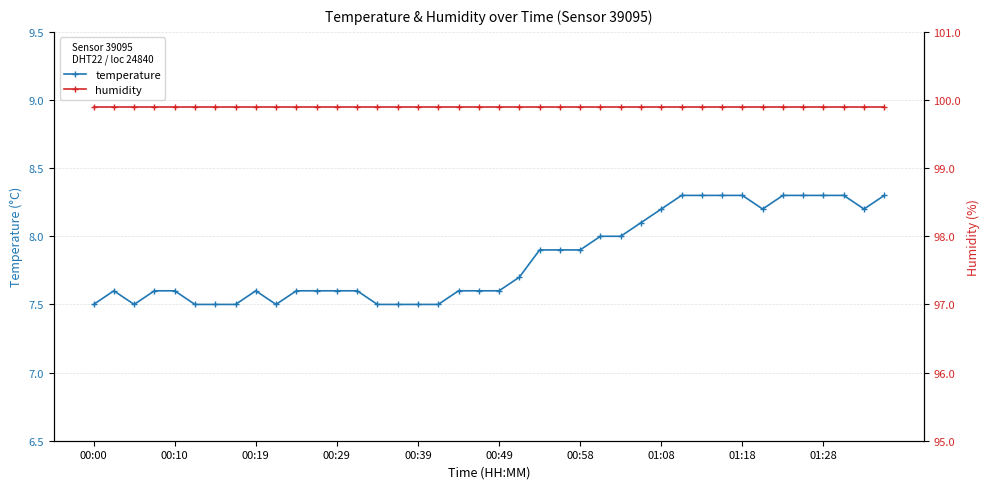

True or false: humidity and temperature intersect in this chart.

False